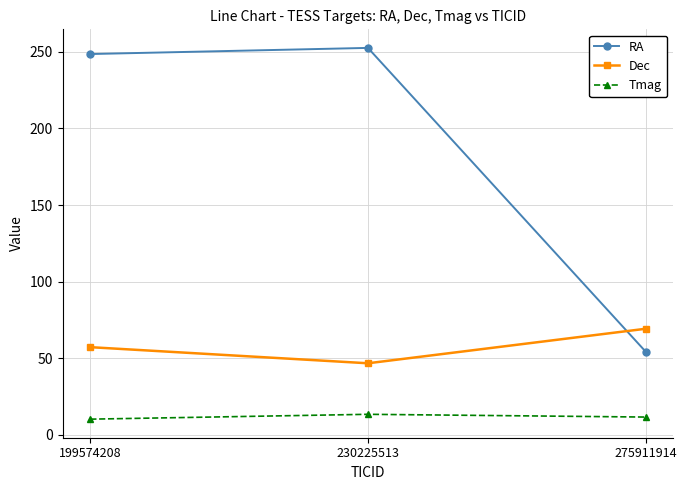

List the labels in order of Dec value, largest first.

275911914, 199574208, 230225513